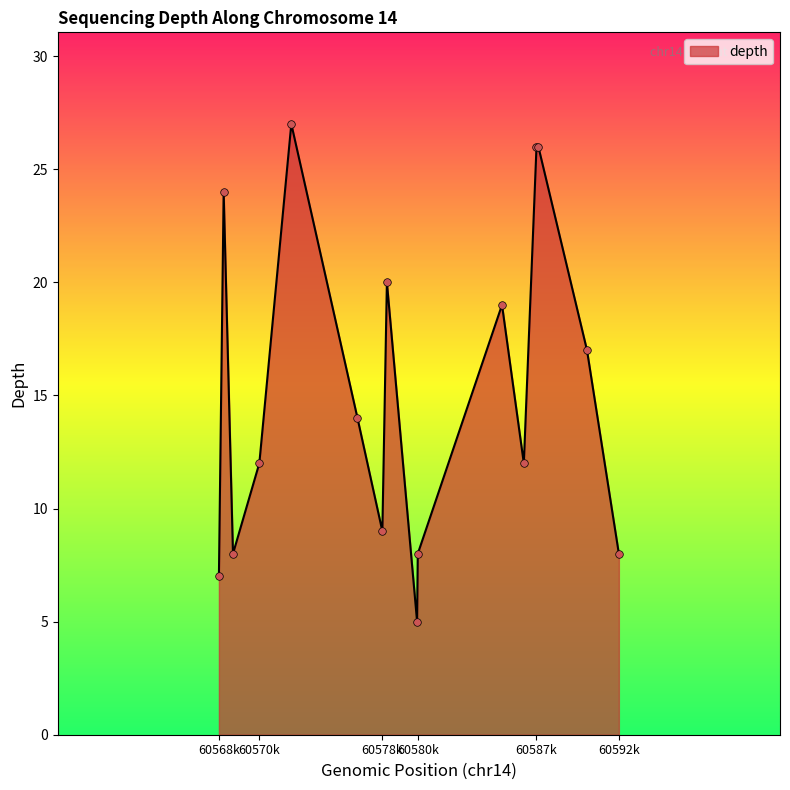

What is the greatest value displayed?

27